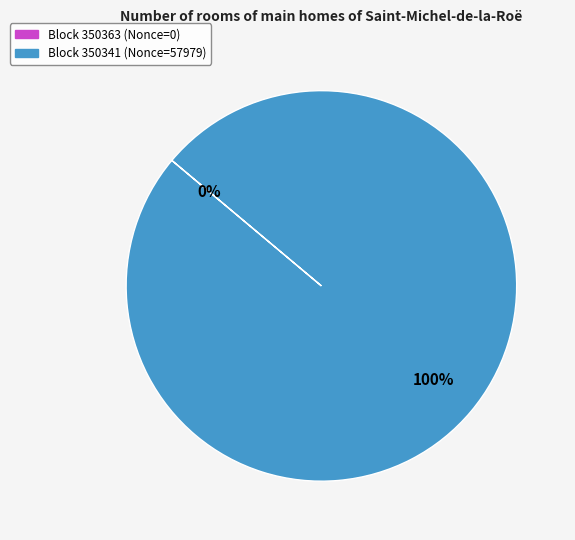

Which has a higher value, 350341 or 350363?

350341